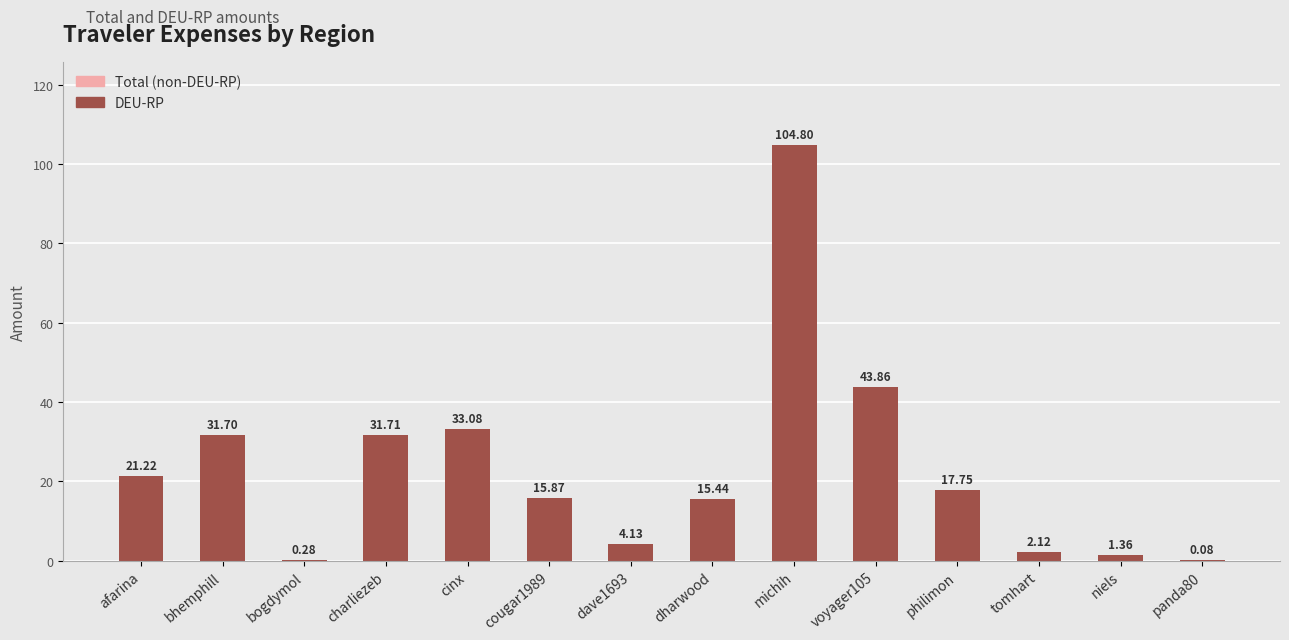

At which category does the chart reach its peak across all series?

michih